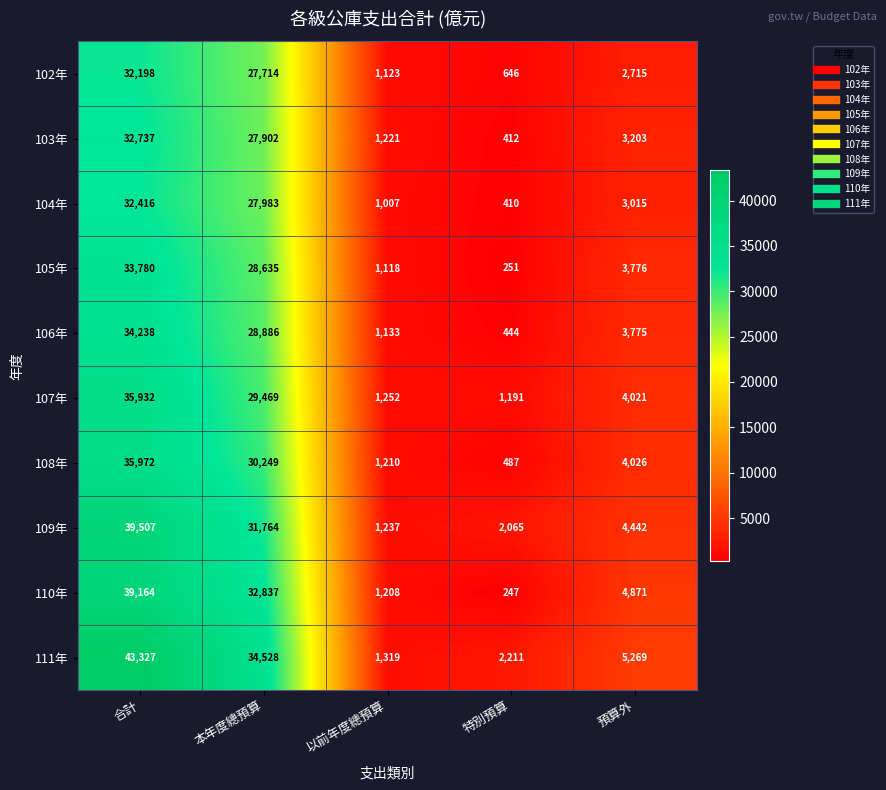

At which category is the sum across all series the highest?

合計